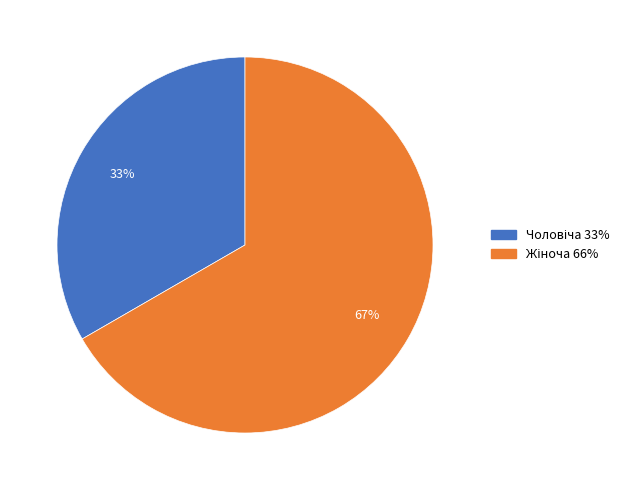

To the nearest percent, what is the average slice percentage?

50%